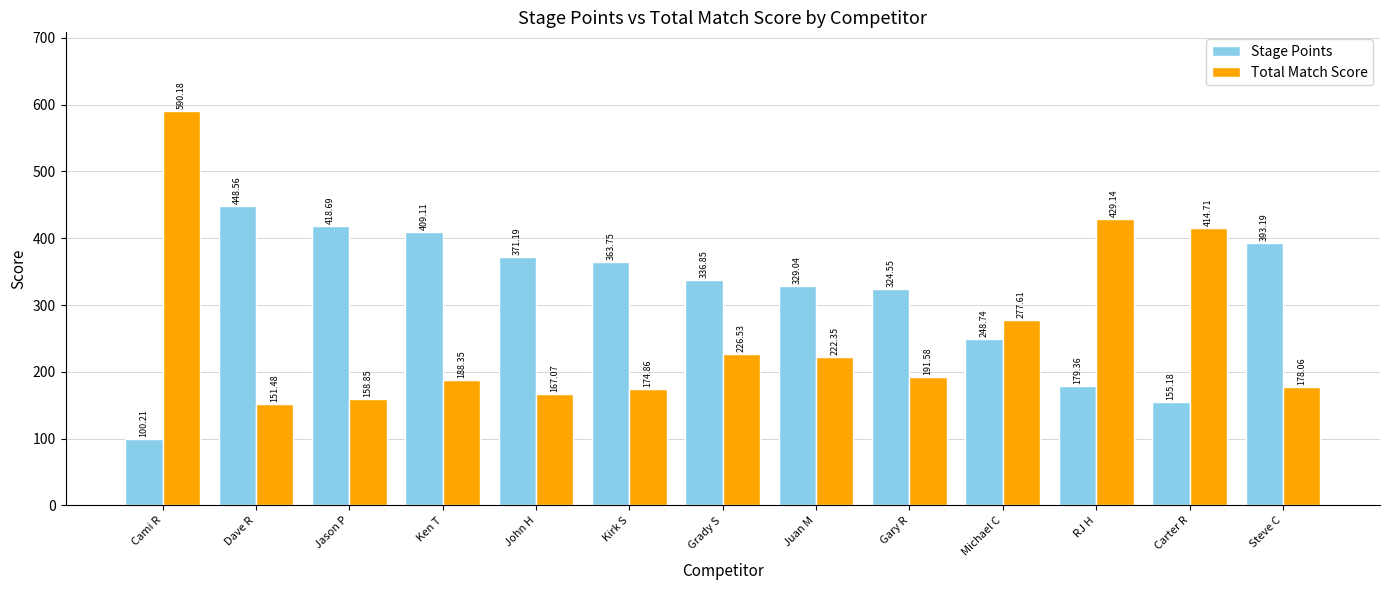

The value of Total Match Score at Michael C is 277.6. True or false?

True